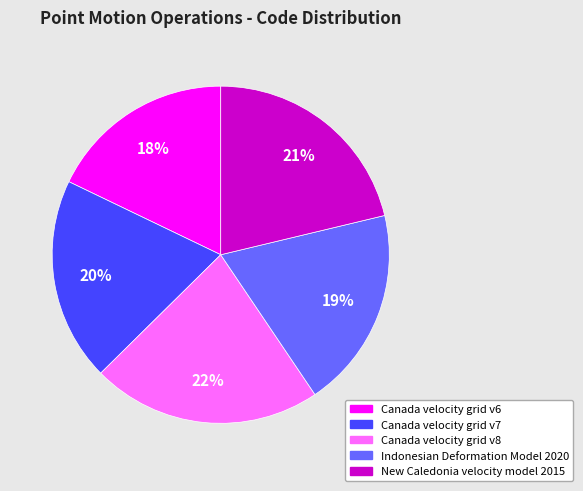

Is there any slice that represents more than half of the pie?

No